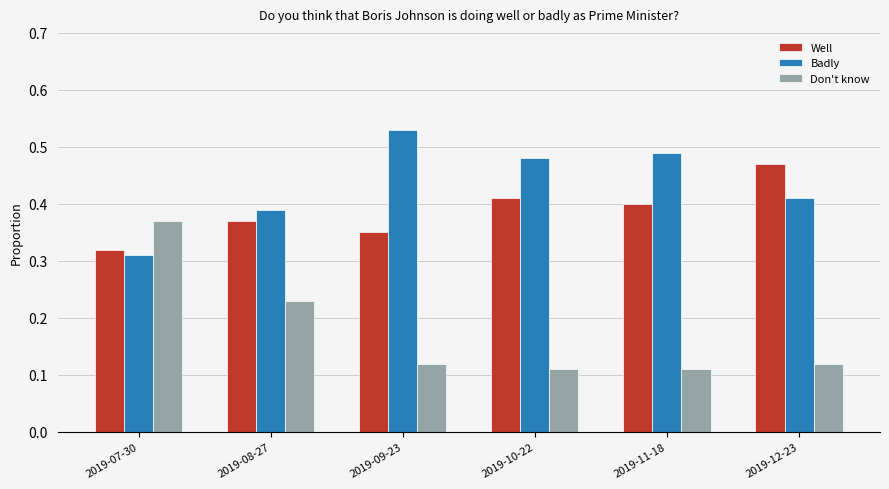

Is it true that Well equals 0.5 at 2019-07-30?

False